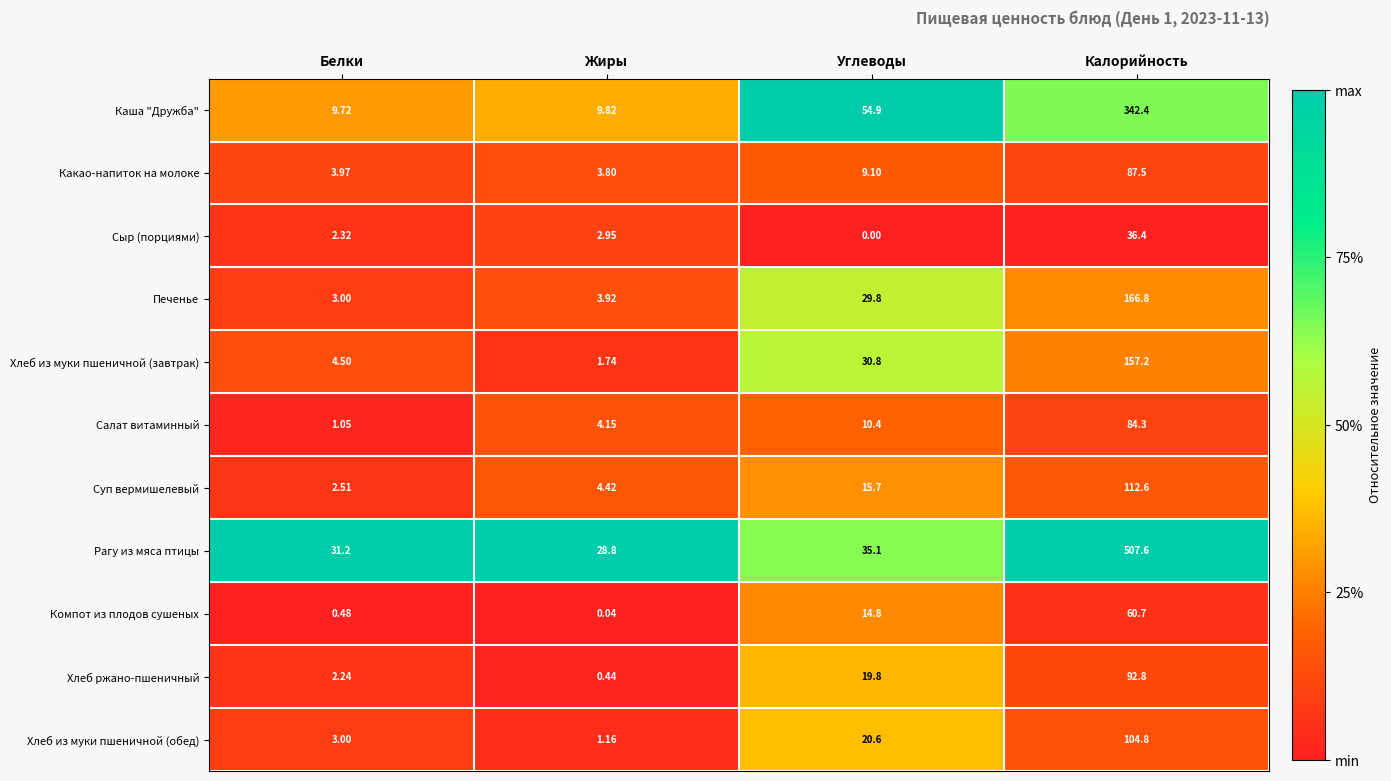

Which category has the highest value across all series?

Калорийность